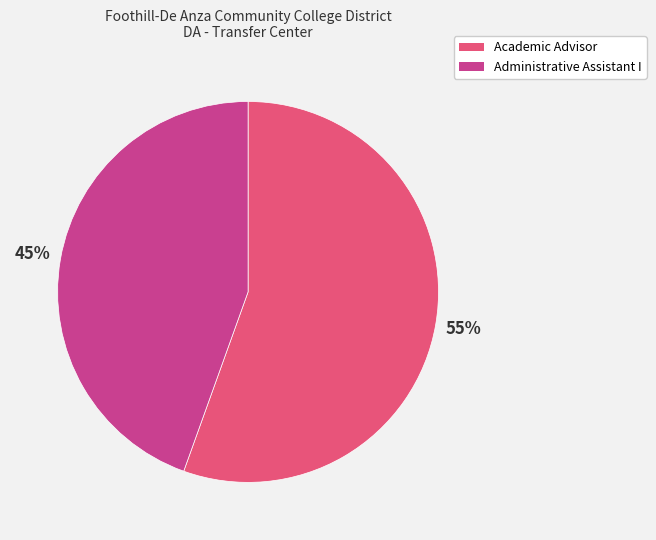

Between Administrative Assistant I and Academic Advisor, which is larger?

Academic Advisor